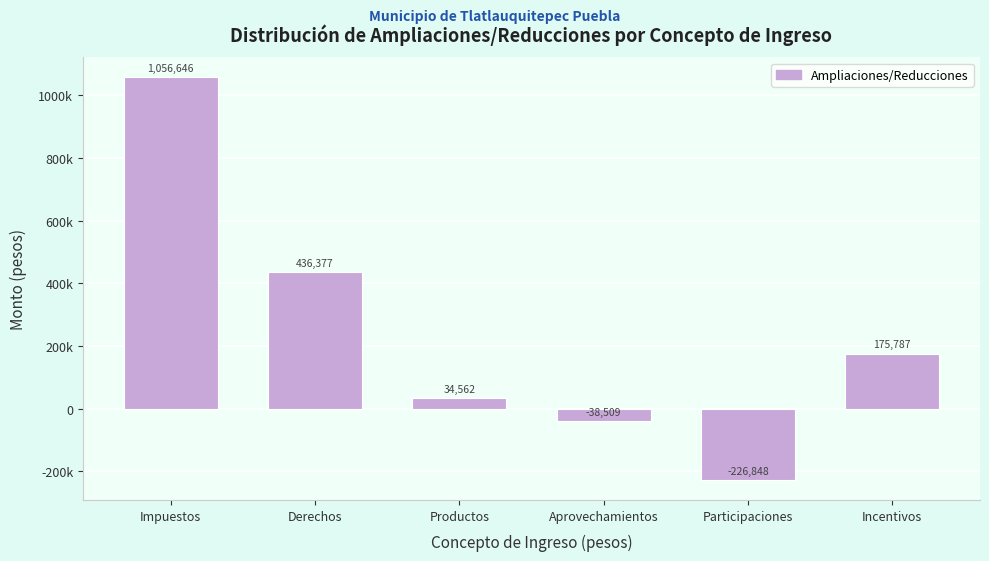

Are the bars horizontal?

No